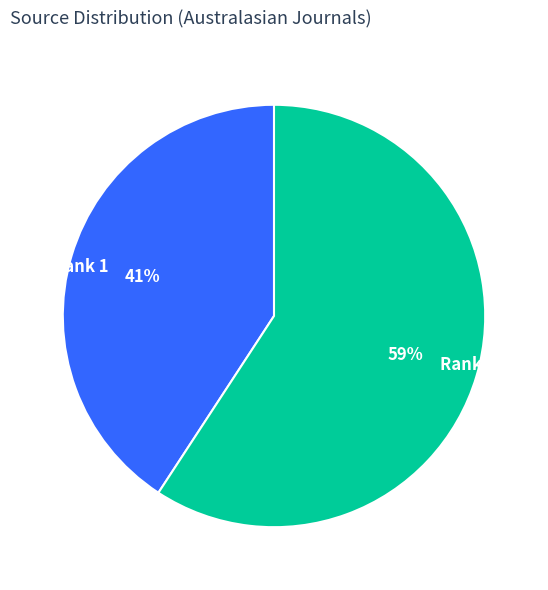

Combined, do Rank 1 and Rank 2 account for over 50%?

Yes